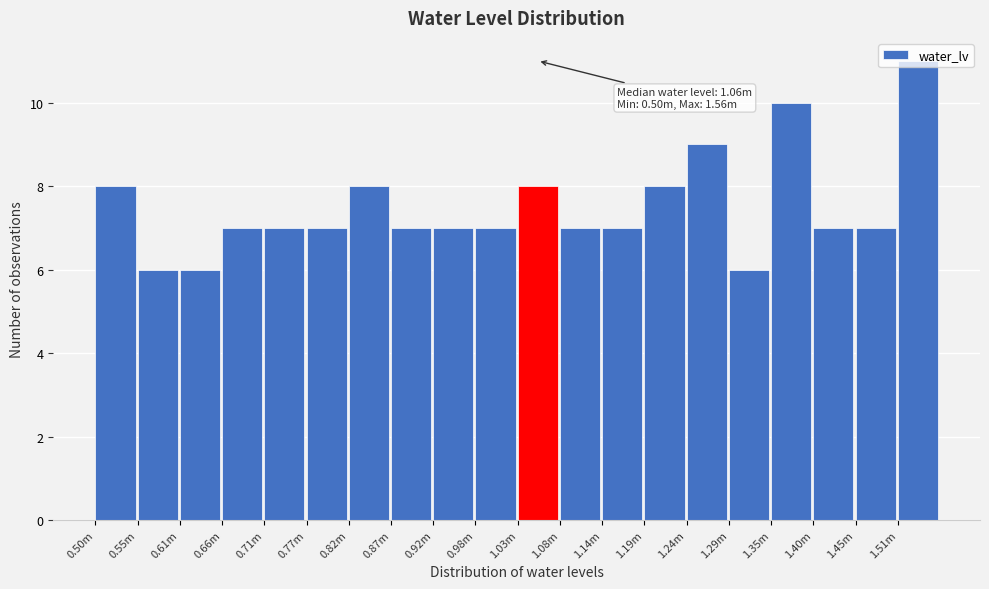

What is the minimum value shown in the chart?

6